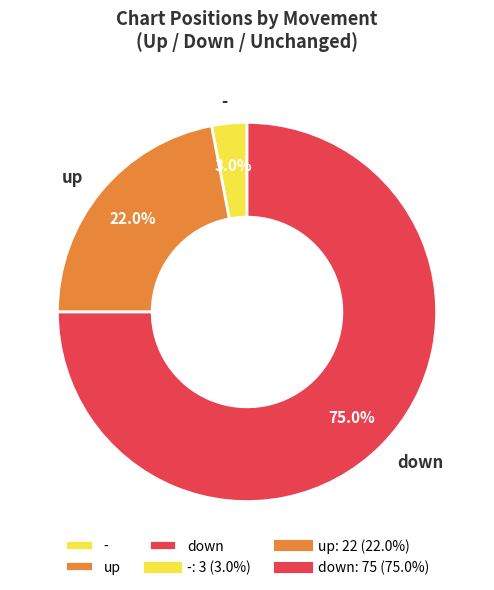

What is the majority slice?

down